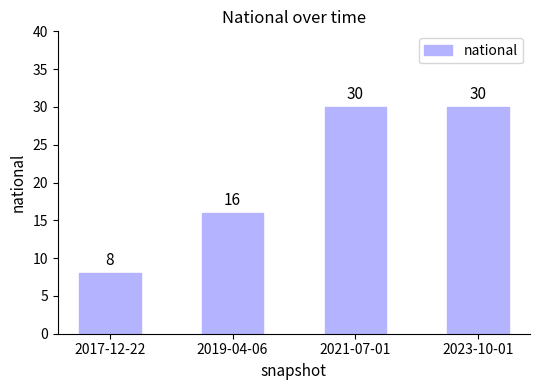

True or false: the data shows 14 at 2017-12-22.

False